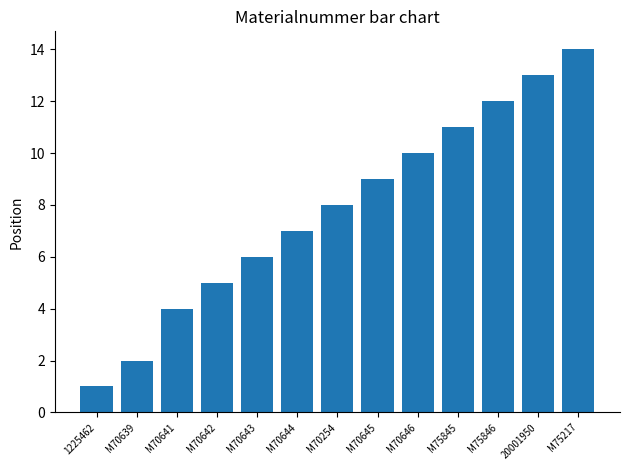

What is the label of the 10th bar from the right?

M70642